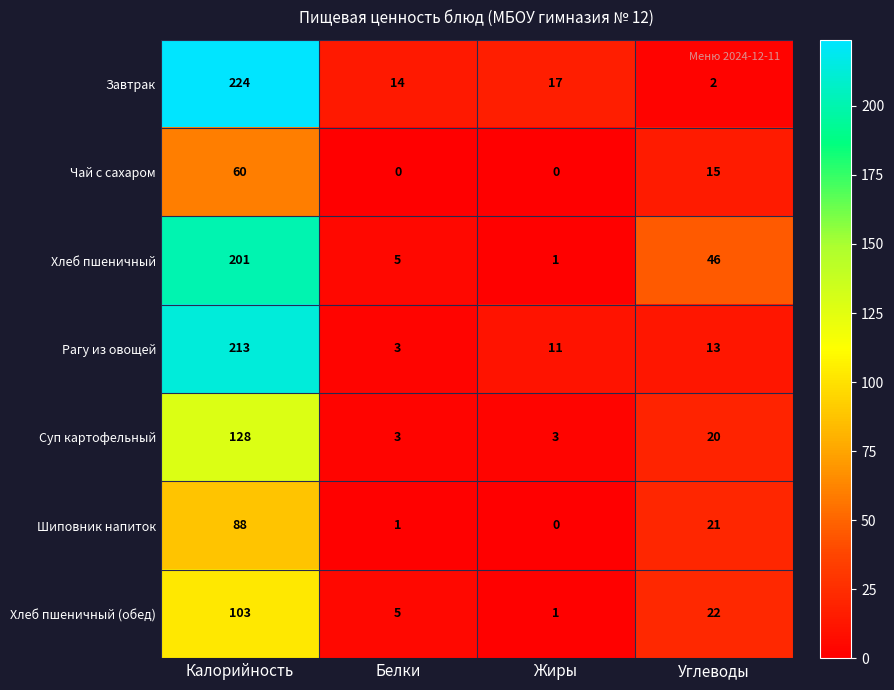

Count the number of categories in the chart.

4